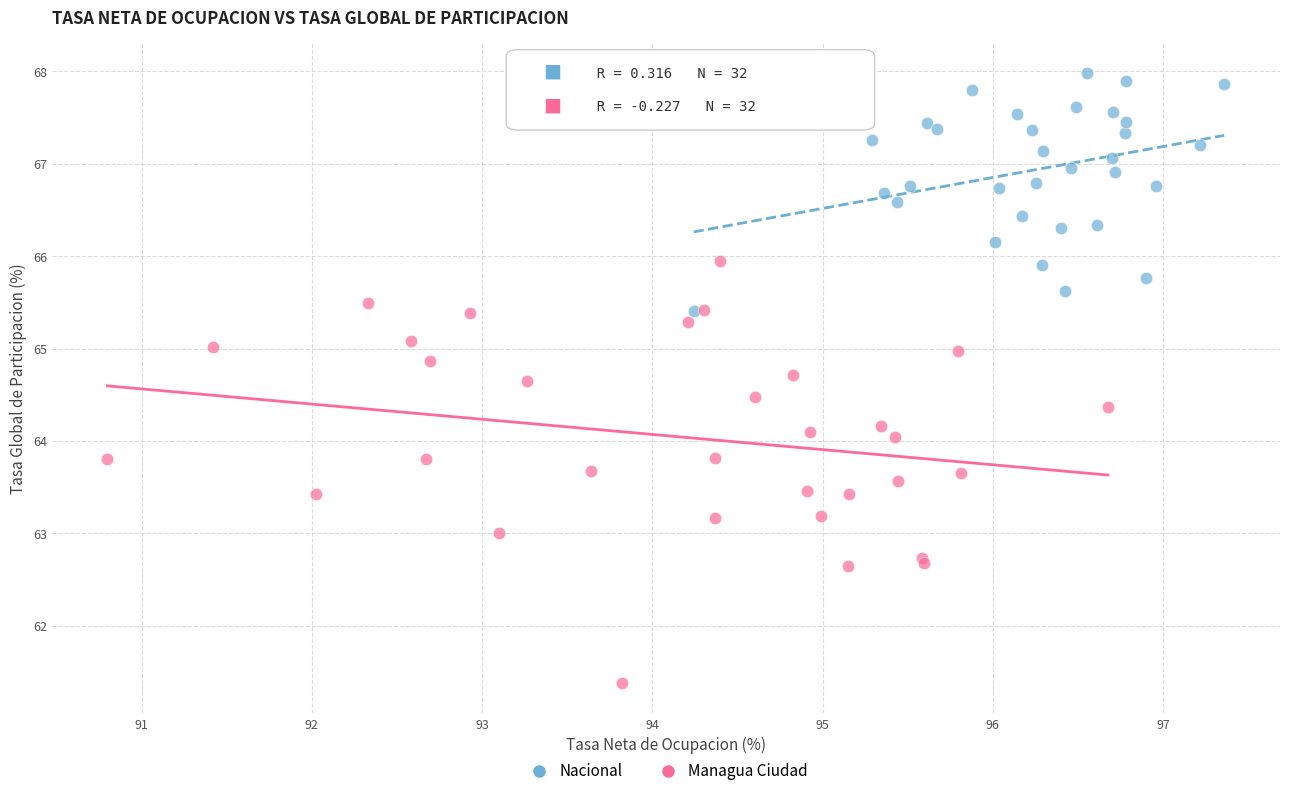

Which series contains the highest Y value?

Nacional